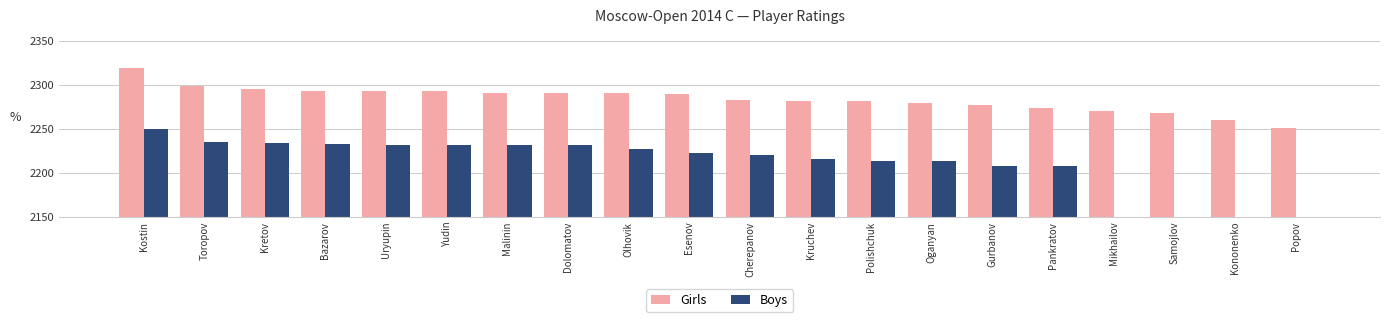

What is the total value across all series at Polishchuk?

4494